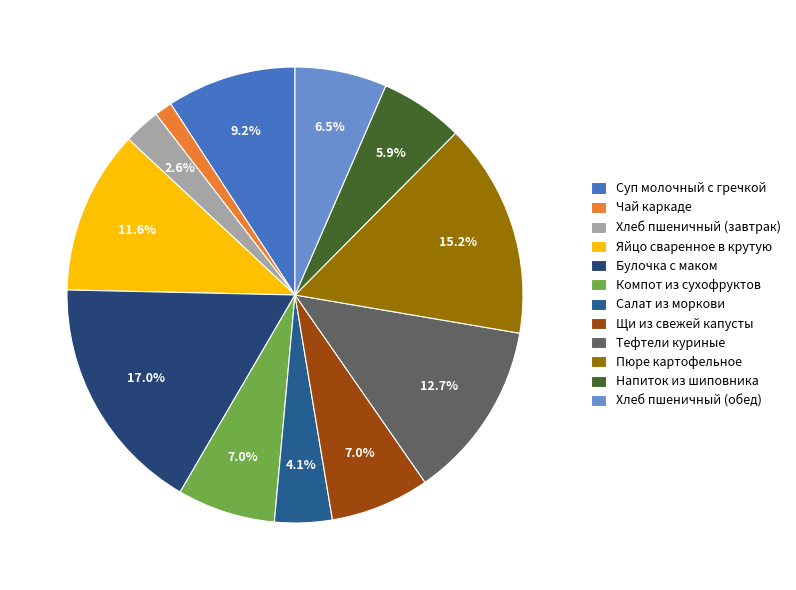

What is the change in value from Суп молочный с гречкой to Компот из сухофруктов?

-30